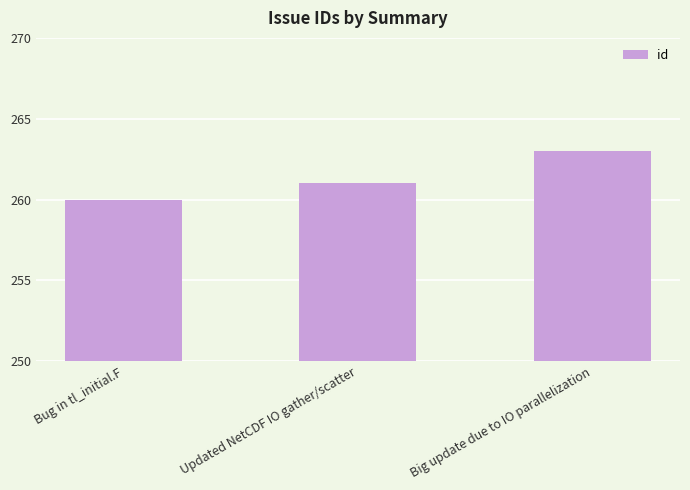

What is the value of the 1st bar from the left?

260